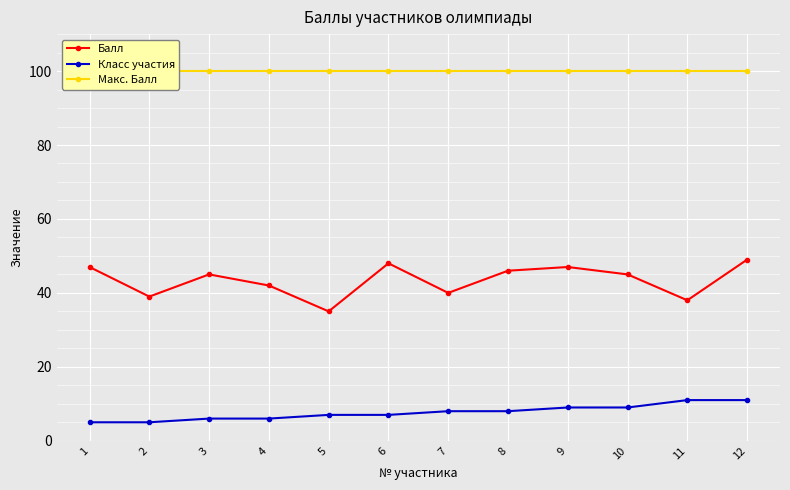

Reading left to right, what are all the values shown in this chart?

Балл: 47	39	45	42	35	48	40	46	47	45	38	49
Класс участия: 5	5	6	6	7	7	8	8	9	9	11	11
Макс. Балл: 100	100	100	100	100	100	100	100	100	100	100	100